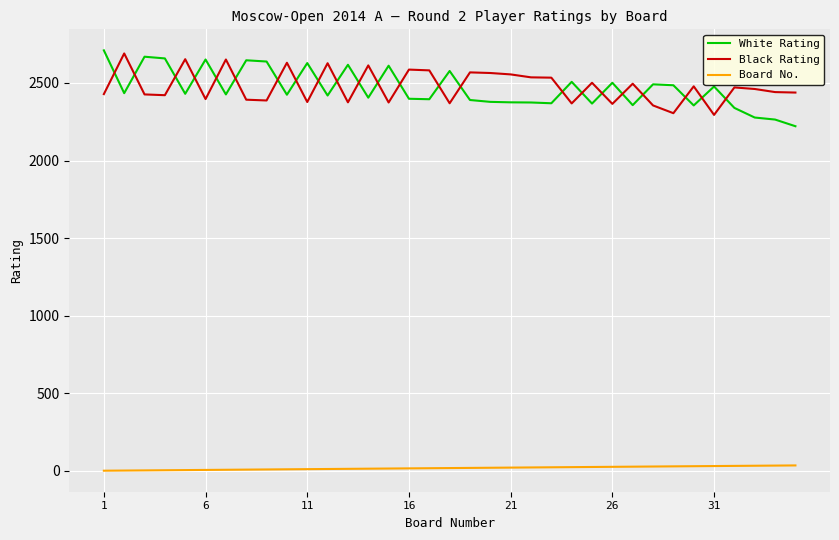

What is the highest value of the White Rating series?

2710